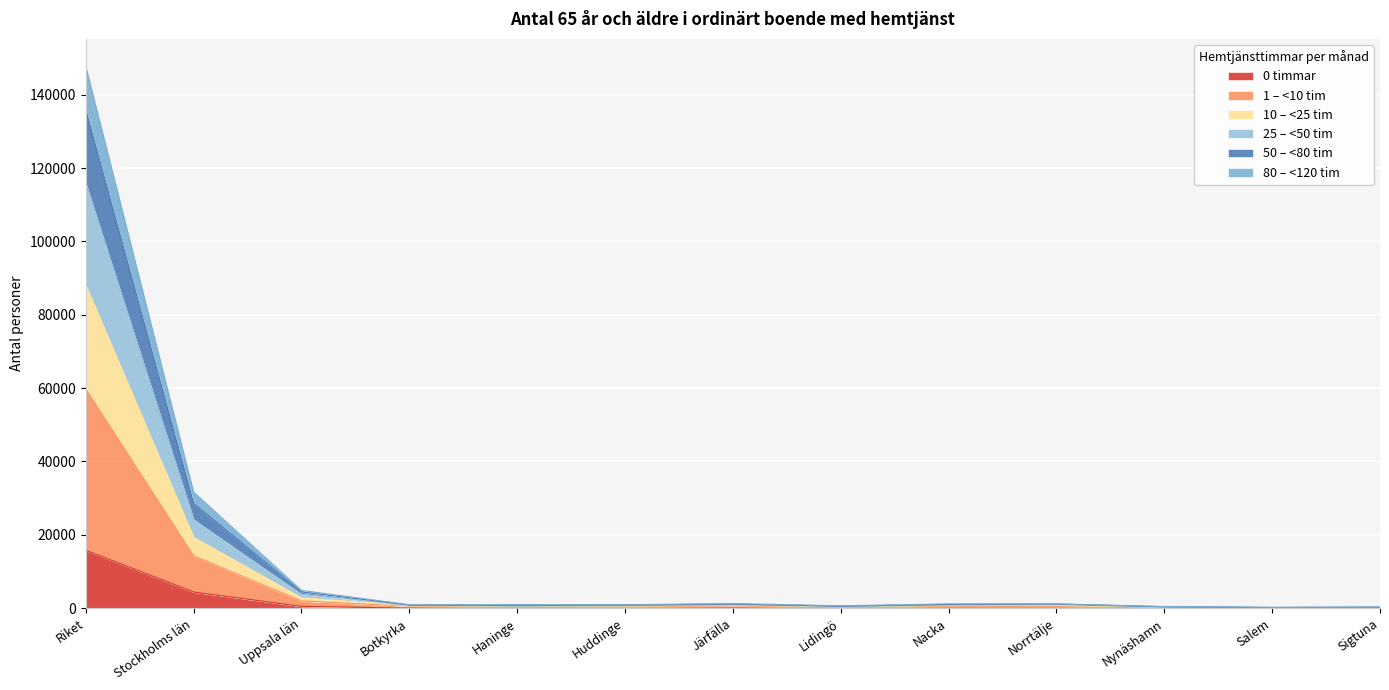

What are all the series names shown in the legend?

0 timmar, 1 – <10 tim, 10 – <25 tim, 25 – <50 tim, 50 – <80 tim, 80 – <120 tim